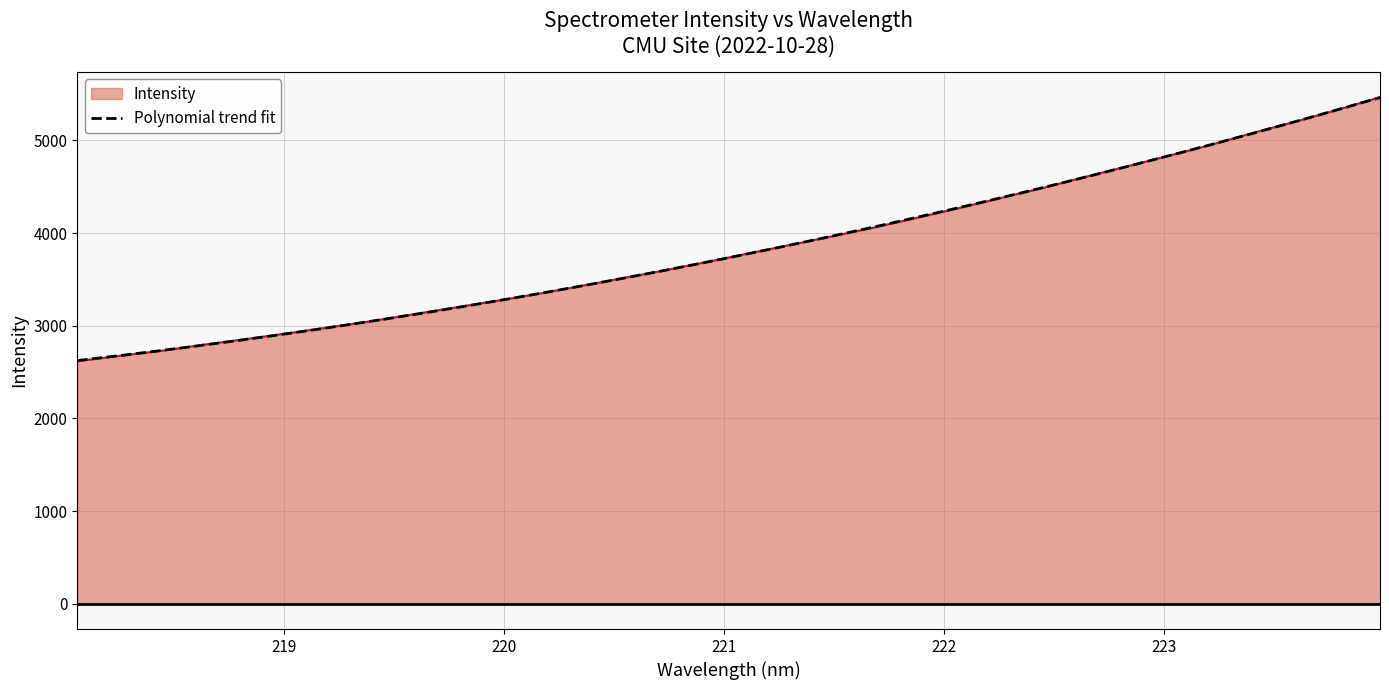

What is the label of the 6th point from the right?

223.0264